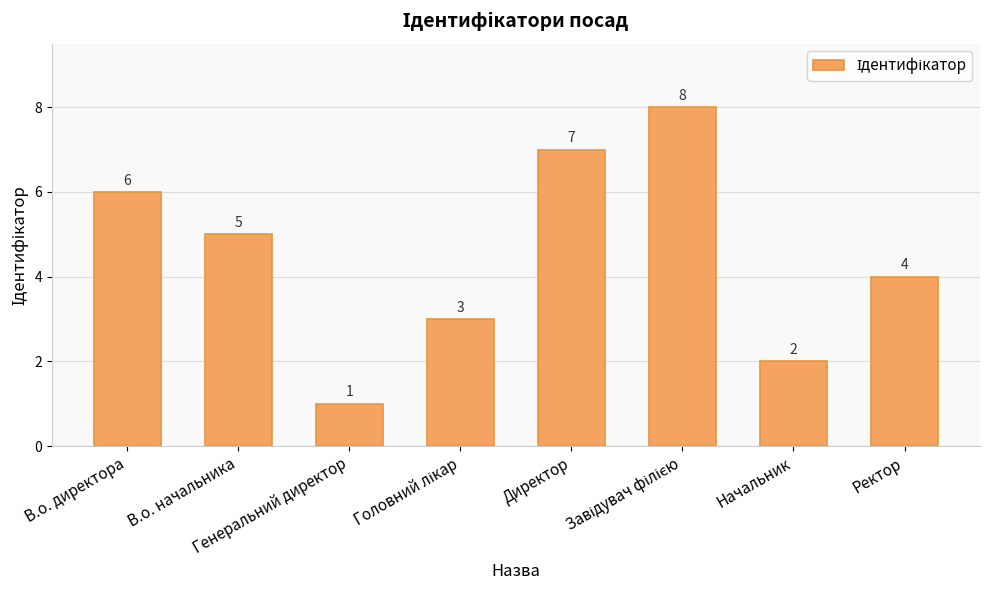

What is the difference between the maximum and minimum values?

7